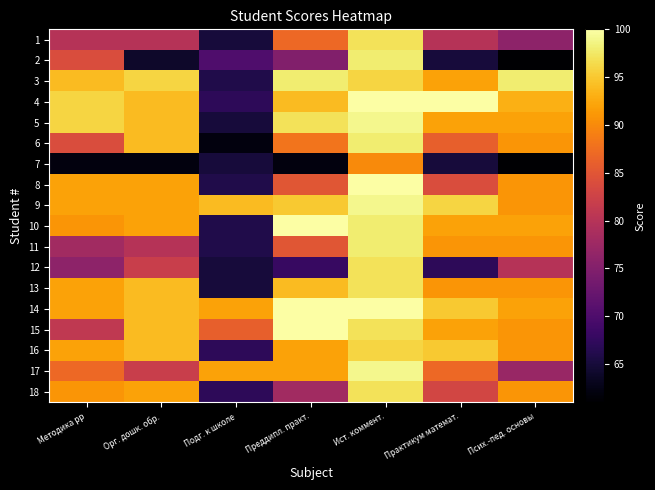

Reading left to right, what are all the values shown in this chart?

1: Методика рр=80	Орг. дошк. обр.=80	Подг. к школе=65	Преддипл. практ.=87	Ист. коммент.=97	Практикум математ.=80	Псих.-пед. основы=76
2: Методика рр=84	Орг. дошк. обр.=64	Подг. к школе=70	Преддипл. практ.=75	Ист. коммент.=98	Практикум математ.=65	Псих.-пед. основы=61
3: Методика рр=94	Орг. дошк. обр.=96	Подг. к школе=66	Преддипл. практ.=98	Ист. коммент.=96	Практикум математ.=92	Псих.-пед. основы=98
4: Методика рр=96	Орг. дошк. обр.=94	Подг. к школе=67	Преддипл. практ.=94	Ист. коммент.=100	Практикум математ.=100	Псих.-пед. основы=93
5: Методика рр=96	Орг. дошк. обр.=94	Подг. к школе=65	Преддипл. практ.=97	Ист. коммент.=99	Практикум математ.=92	Псих.-пед. основы=92
6: Методика рр=84	Орг. дошк. обр.=94	Подг. к школе=62	Преддипл. практ.=88	Ист. коммент.=98	Практикум математ.=86	Псих.-пед. основы=91
7: Методика рр=62	Орг. дошк. обр.=62	Подг. к школе=65	Преддипл. практ.=62	Ист. коммент.=90	Практикум математ.=65	Псих.-пед. основы=61
8: Методика рр=92	Орг. дошк. обр.=92	Подг. к школе=66	Преддипл. практ.=85	Ист. коммент.=100	Практикум математ.=84	Псих.-пед. основы=91
9: Методика рр=92	Орг. дошк. обр.=92	Подг. к школе=94	Преддипл. практ.=95	Ист. коммент.=99	Практикум математ.=96	Псих.-пед. основы=91
10: Методика рр=91	Орг. дошк. обр.=92	Подг. к школе=66	Преддипл. практ.=100	Ист. коммент.=98	Практикум математ.=92	Псих.-пед. основы=92
11: Методика рр=78	Орг. дошк. обр.=80	Подг. к школе=66	Преддипл. практ.=85	Ист. коммент.=98	Практикум математ.=91	Псих.-пед. основы=91
12: Методика рр=76	Орг. дошк. обр.=82	Подг. к школе=65	Преддипл. практ.=68	Ист. коммент.=97	Практикум математ.=67	Псих.-пед. основы=80
13: Методика рр=92	Орг. дошк. обр.=94	Подг. к школе=65	Преддипл. практ.=94	Ист. коммент.=97	Практикум математ.=91	Псих.-пед. основы=91
14: Методика рр=92	Орг. дошк. обр.=94	Подг. к школе=92	Преддипл. практ.=100	Ист. коммент.=100	Практикум математ.=95	Псих.-пед. основы=92
15: Методика рр=81	Орг. дошк. обр.=94	Подг. к школе=86	Преддипл. практ.=100	Ист. коммент.=97	Практикум математ.=92	Псих.-пед. основы=91
16: Методика рр=92	Орг. дошк. обр.=94	Подг. к школе=67	Преддипл. практ.=92	Ист. коммент.=96	Практикум математ.=95	Псих.-пед. основы=91
17: Методика рр=87	Орг. дошк. обр.=82	Подг. к школе=92	Преддипл. практ.=92	Ист. коммент.=99	Практикум математ.=87	Псих.-пед. основы=77
18: Методика рр=91	Орг. дошк. обр.=92	Подг. к школе=67	Преддипл. практ.=78	Ист. коммент.=97	Практикум математ.=83	Псих.-пед. основы=91